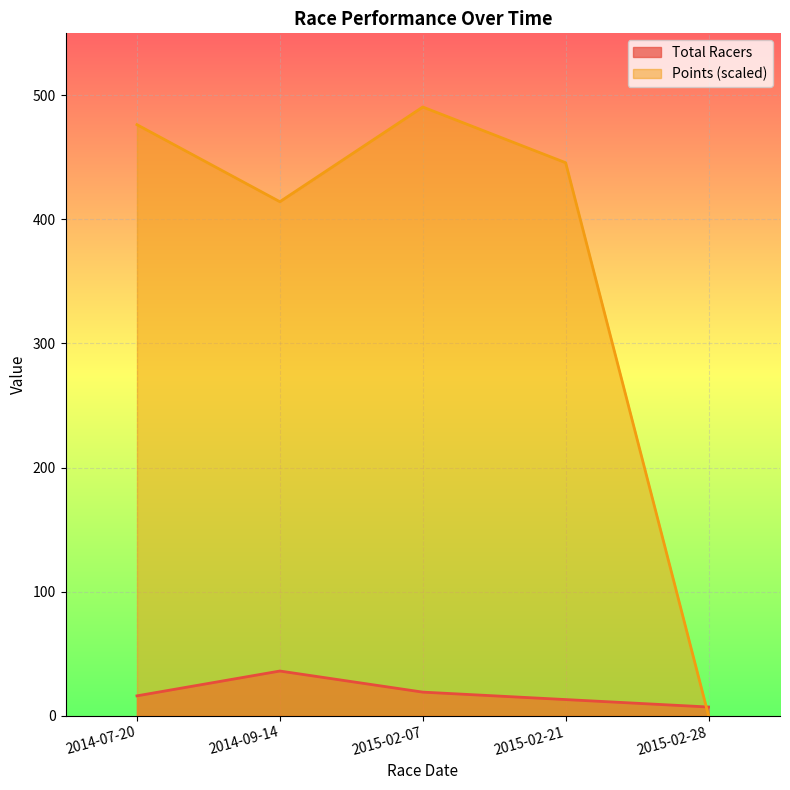

What are all the series names shown in the legend?

Total Racers, Points (scaled)